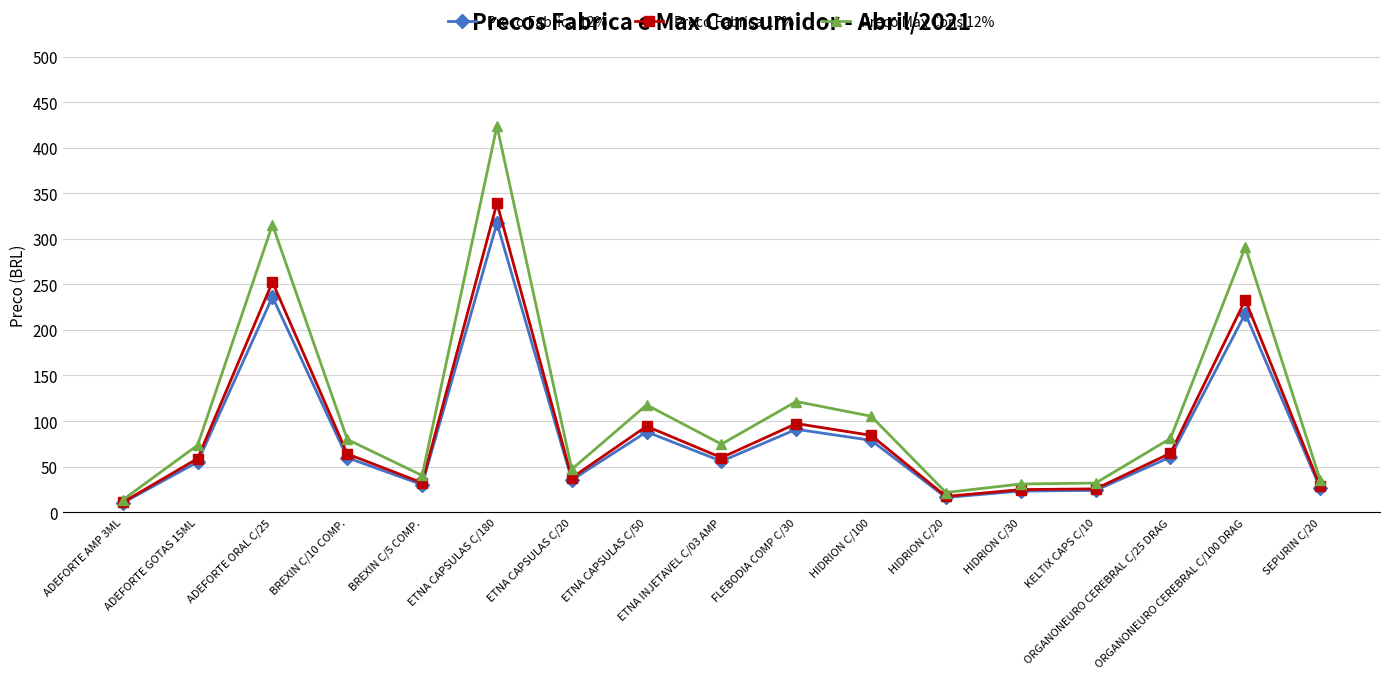

Is the value of Preco Fabrica 17% at ETNA CAPSULAS C/180 greater than the value of Preco Fabrica 12% at ADEFORTE AMP 3ML?

Yes